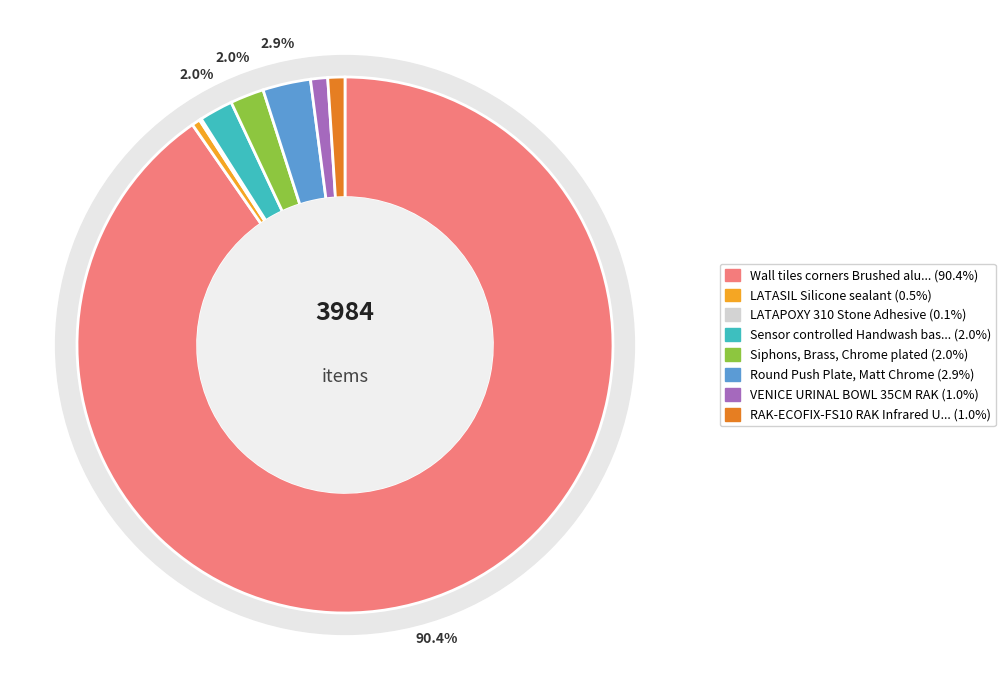

What portion of the pie excludes Wall tiles corners Brushed aluminum?

9.6%